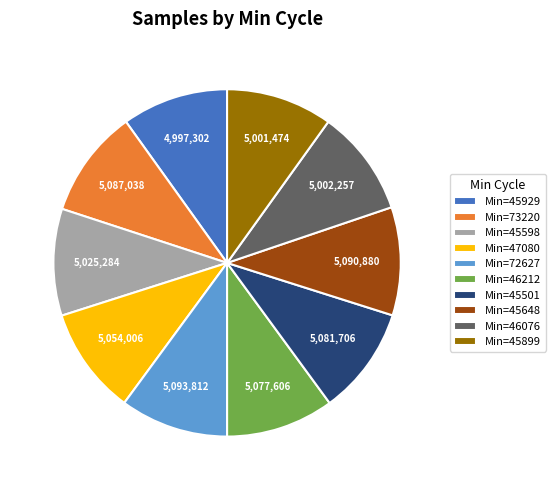

Count the number of slices in the pie.

10